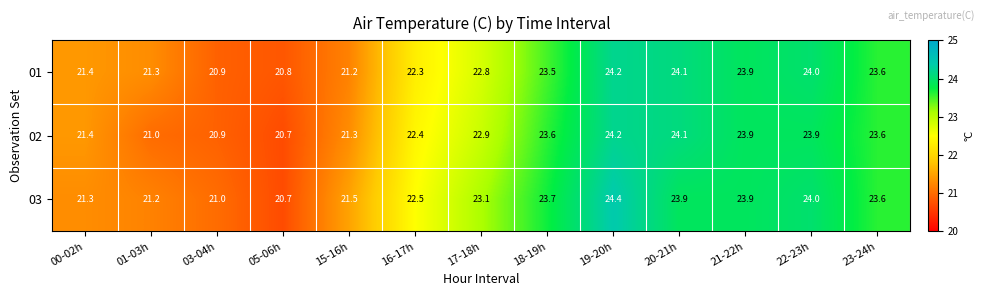

Rank the categories by 01 value from lowest to highest.

05-06h, 03-04h, 15-16h, 01-03h, 00-02h, 16-17h, 17-18h, 18-19h, 23-24h, 21-22h, 22-23h, 20-21h, 19-20h